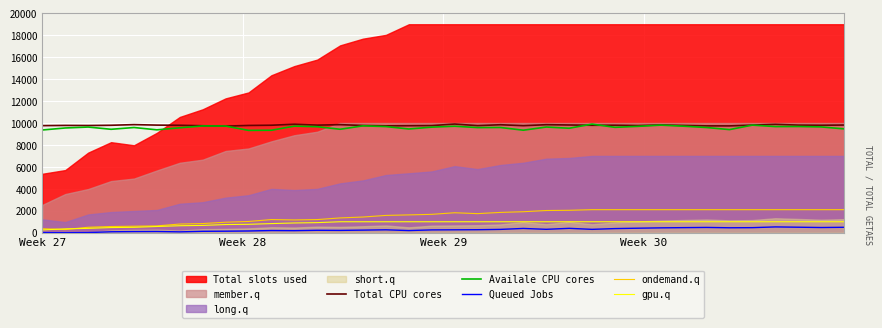

True or false: Queued Jobs and Availale CPU cores cross at least once.

False